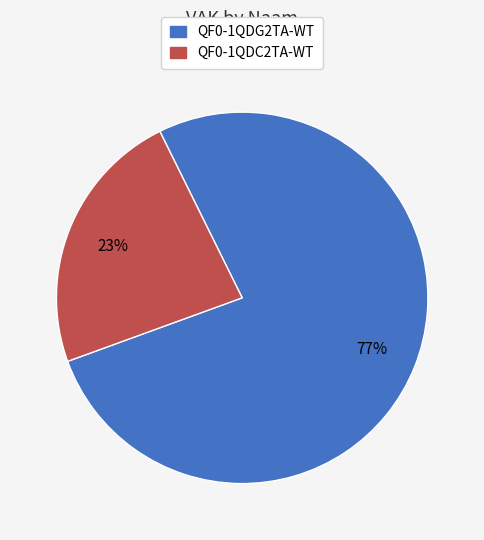

Combined, do QF0-1QDC2TA-WT and QF0-1QDG2TA-WT account for over 50%?

Yes